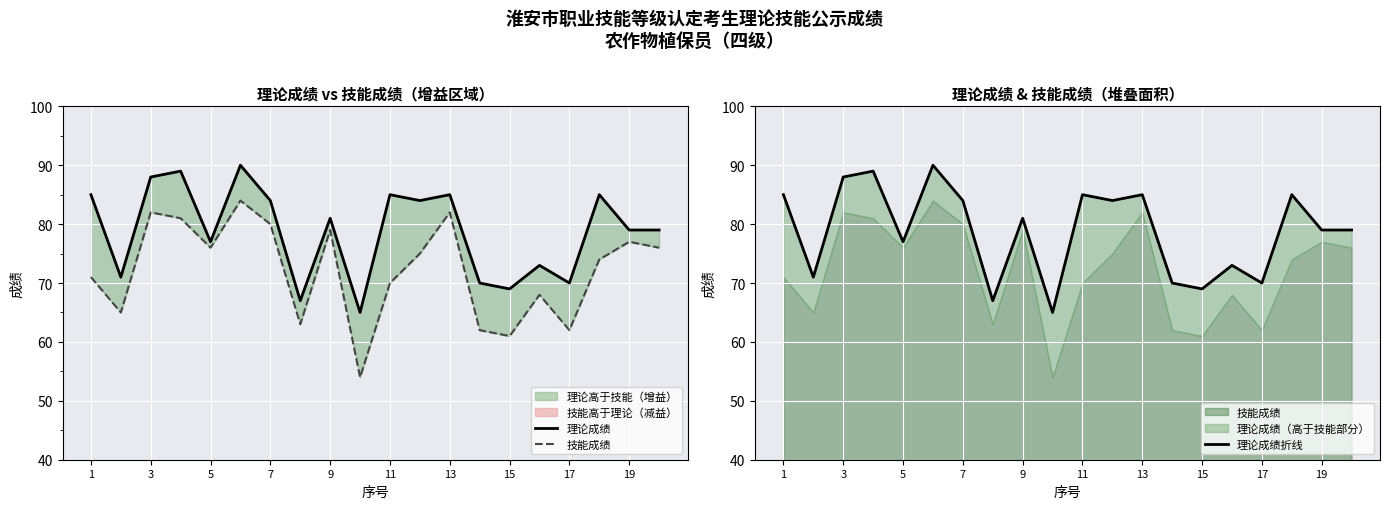

At 3, list the series in order from smallest to largest.

技能成绩, 理论成绩, 理论成绩折线